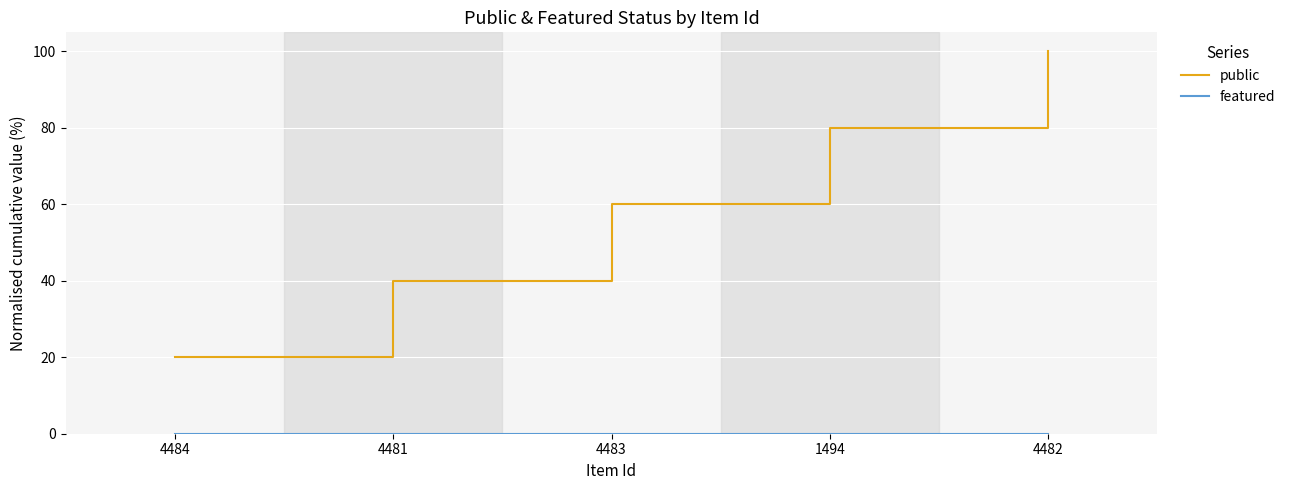

The value of public at 4482 is 100. True or false?

True